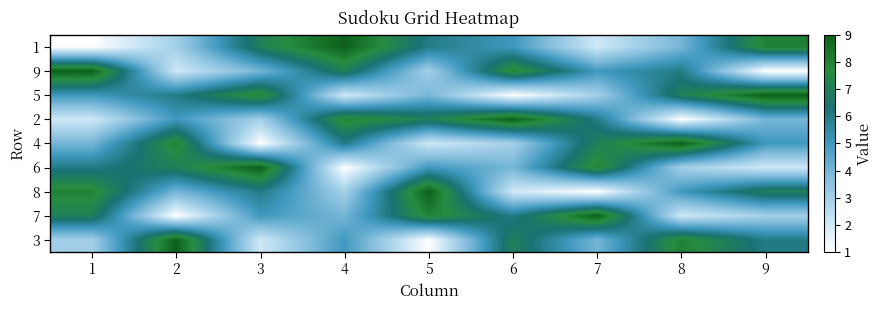

At 9, list the series in order from largest to smallest.

5, 1, 8, 3, 4, 2, 7, 6, 9